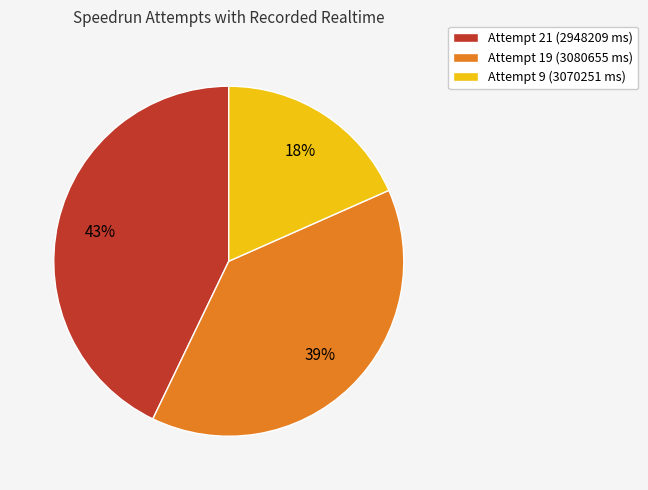

Between Attempt 19 (3080655 ms) and Attempt 21 (2948209 ms), which is larger?

Attempt 21 (2948209 ms)